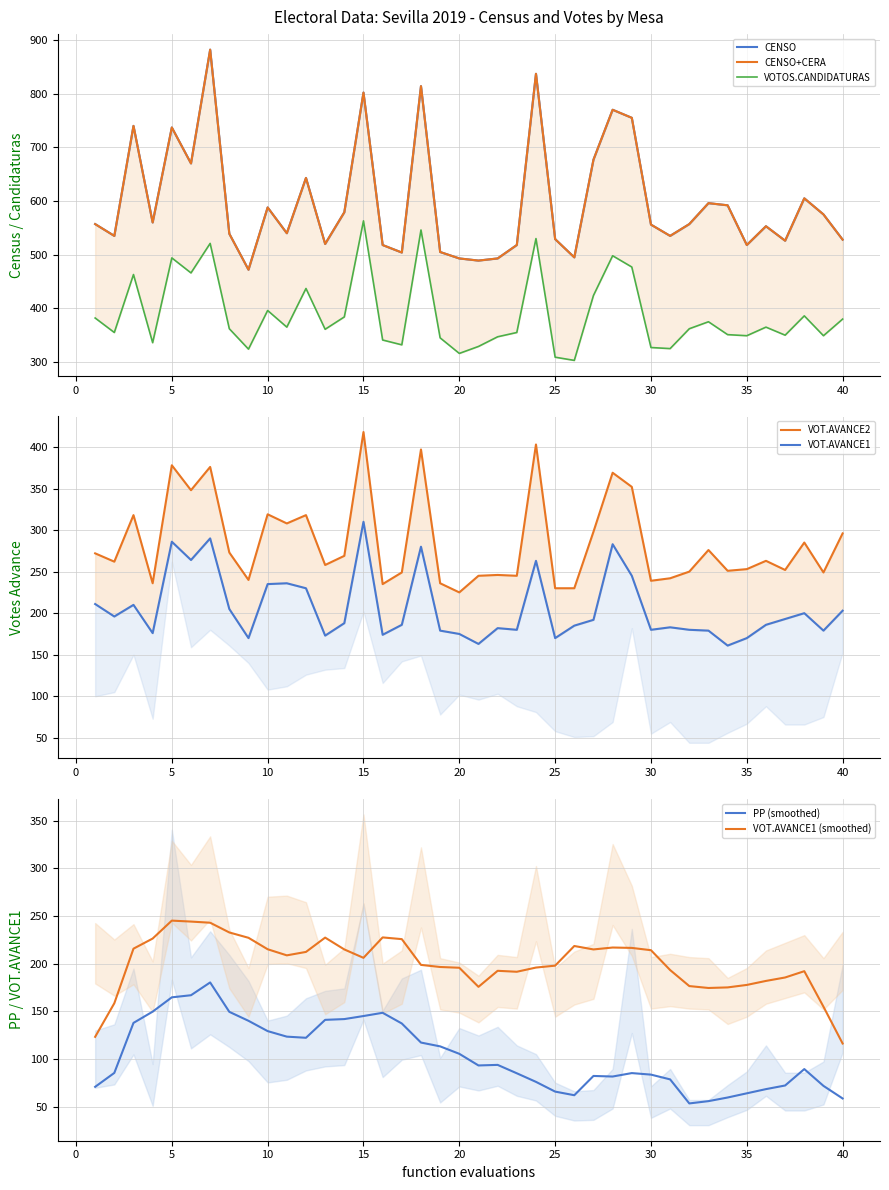

True or false: VOT.AVANCE1 and CENSO cross at least once.

False